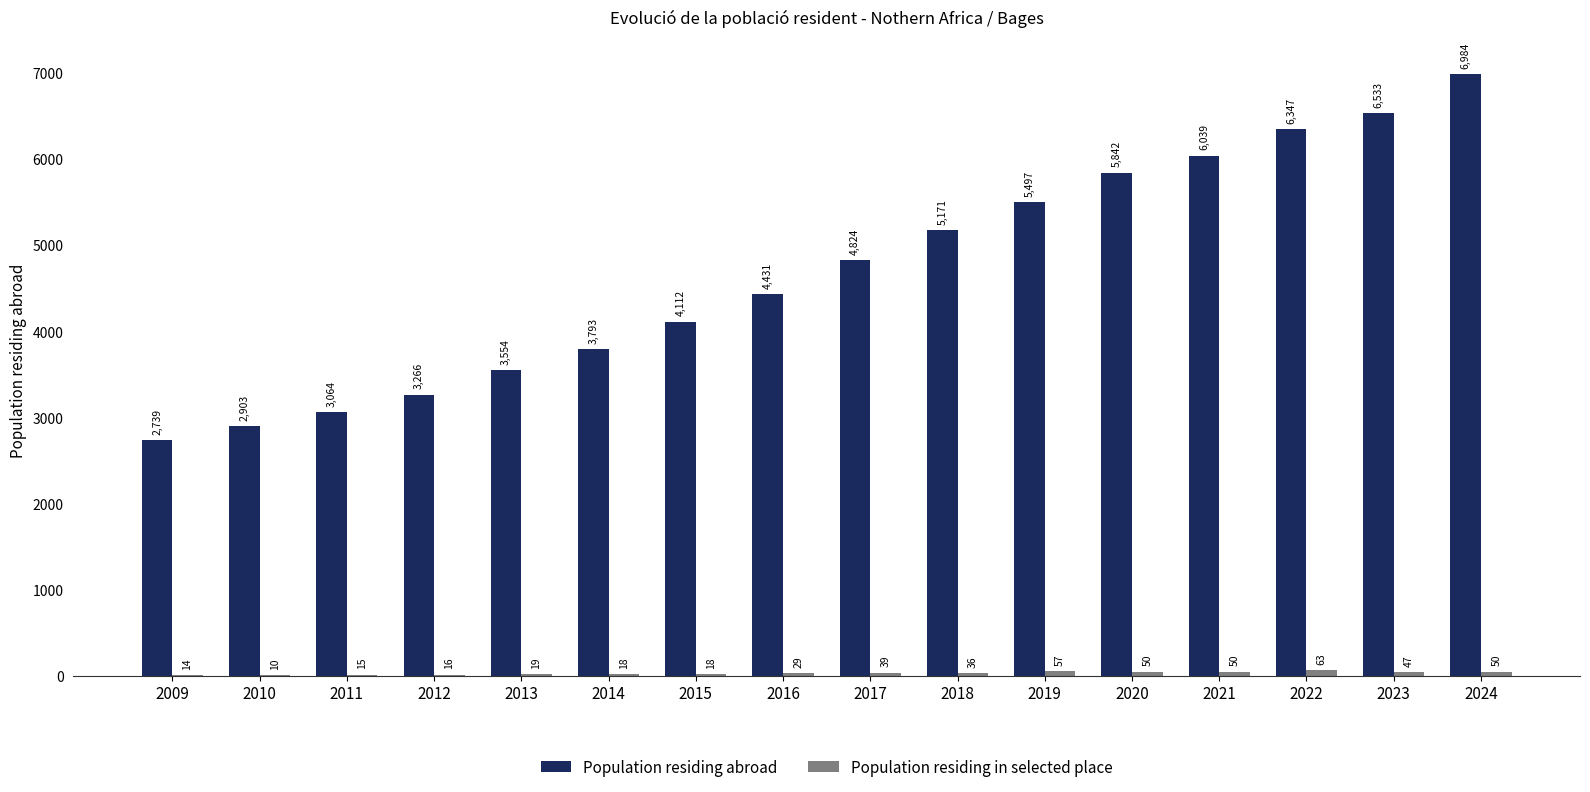

Which category has the highest value across all series?

2024